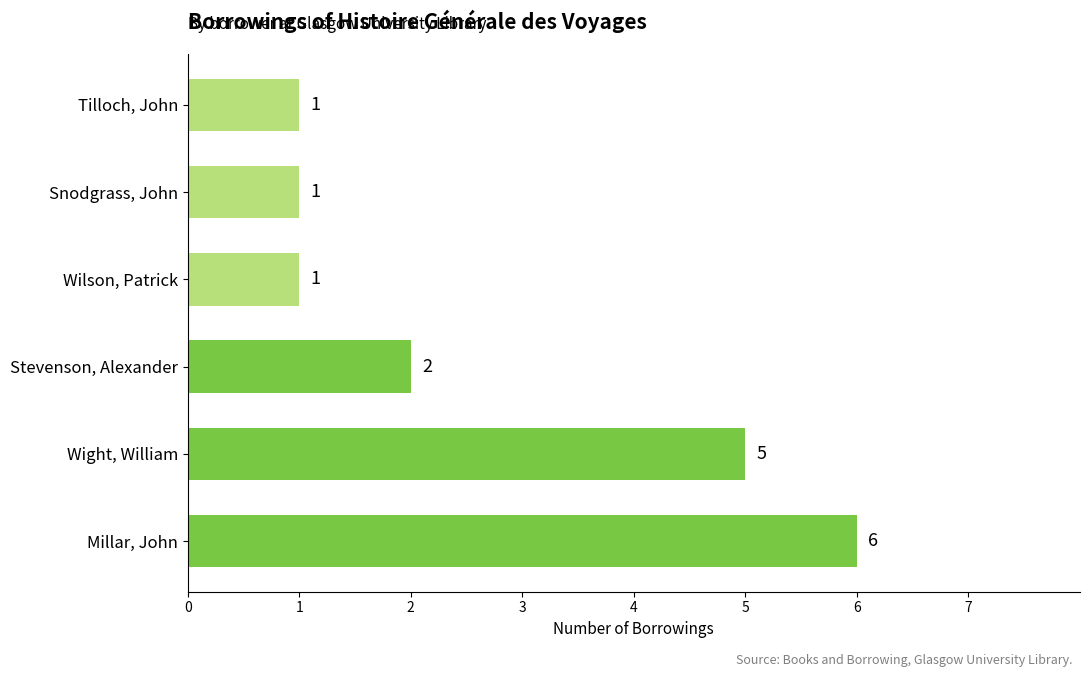

What is the average value?

3